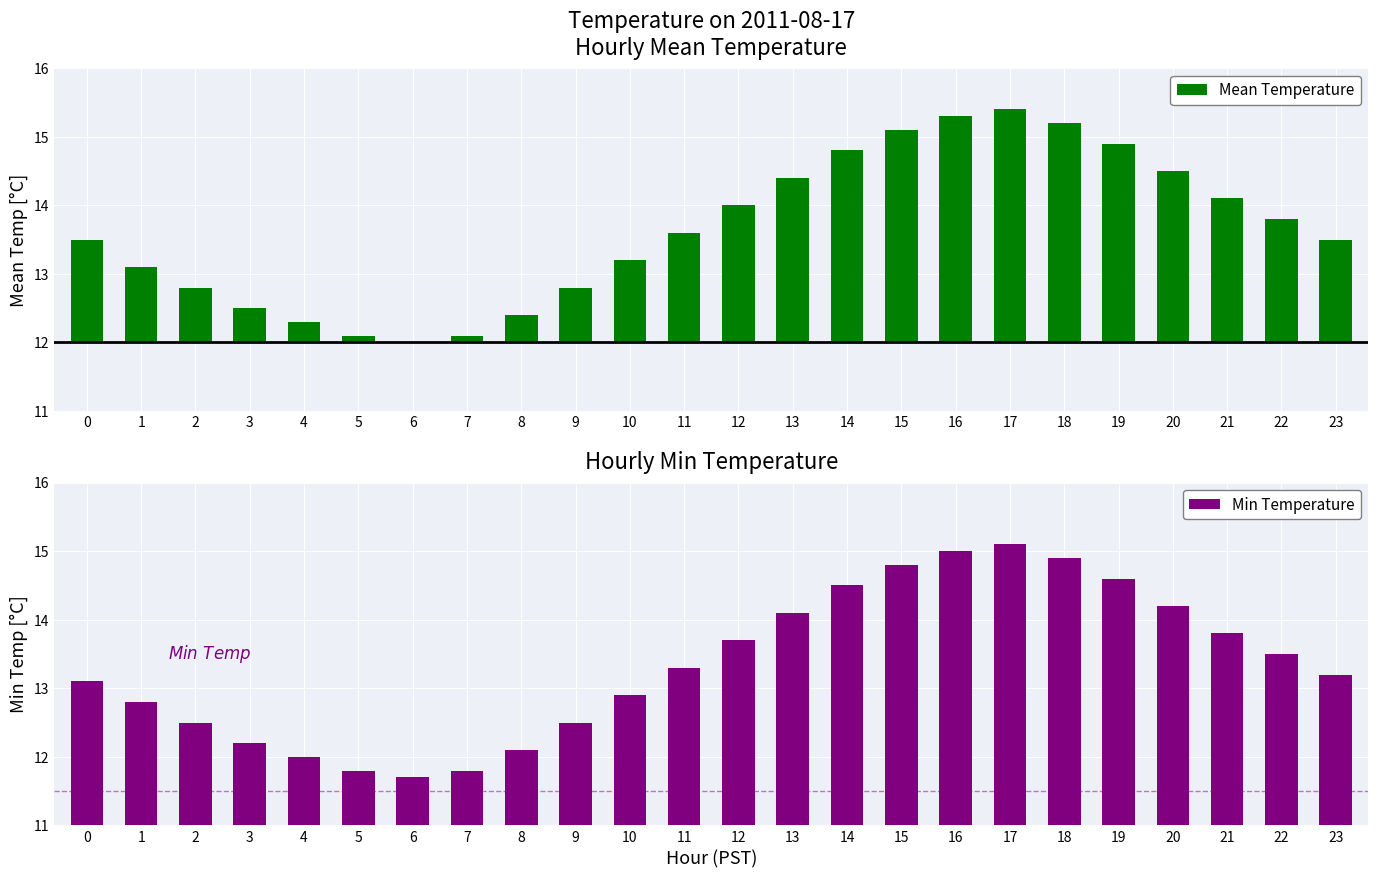

The value of Min Temperature at 8 is 12.1. True or false?

True